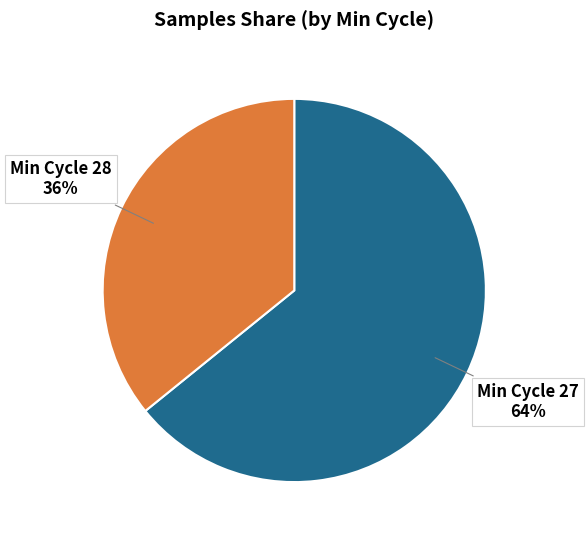

Is there a majority slice in this chart?

Yes